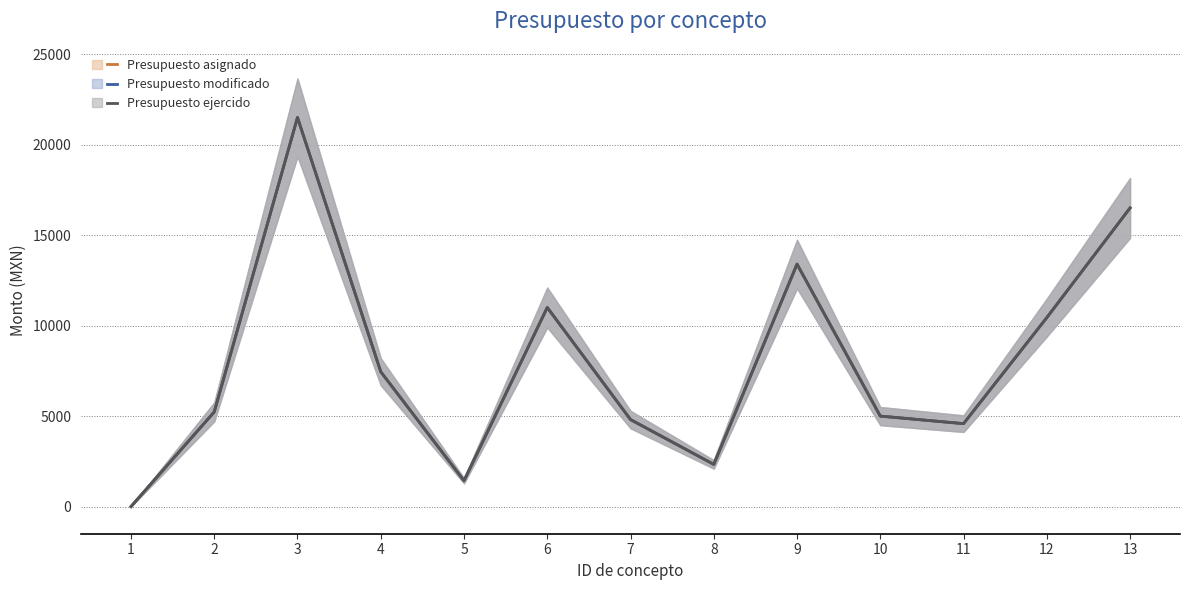

At which label does Presupuesto ejercido reach its minimum?

1